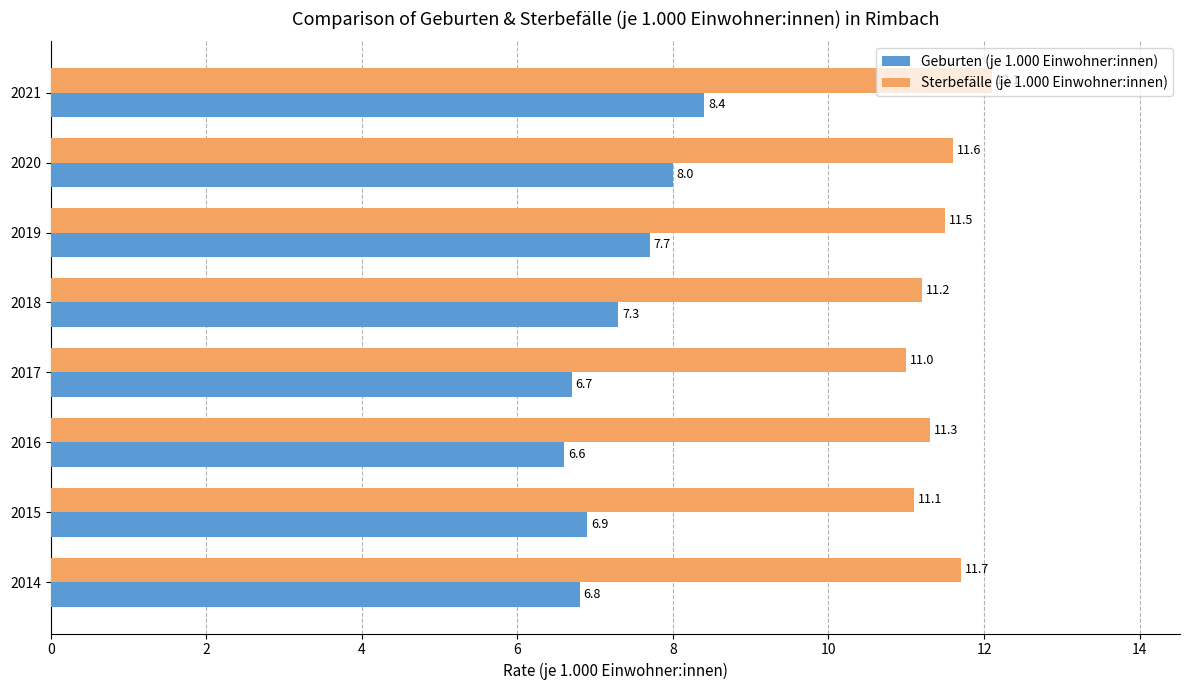

What is the approximate value of Geburten (je 1.000 Einwohner:innen) at 2017?

6.7